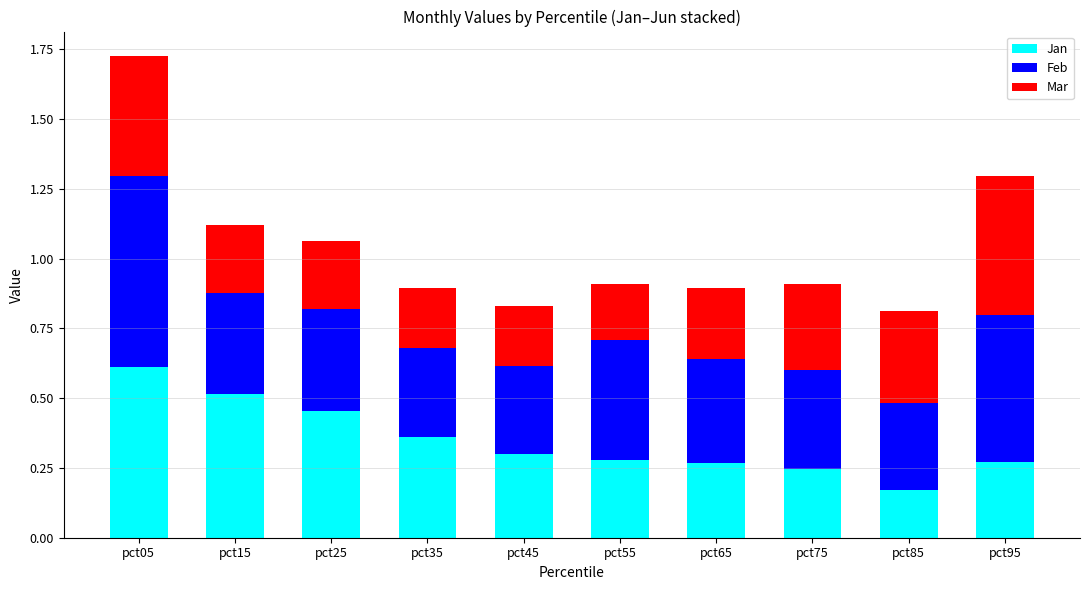

At which label is Jan closest to 0?

pct85